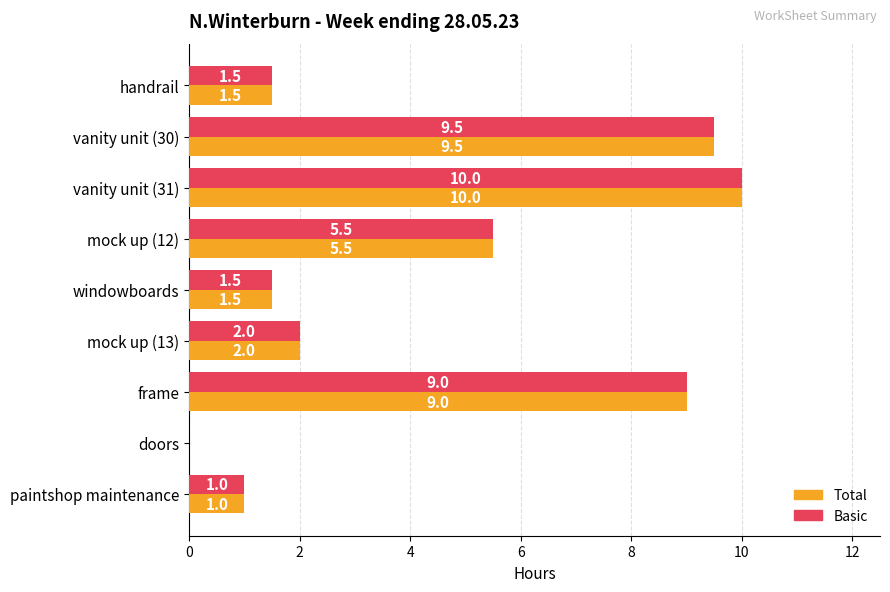

At which category is the sum across all series the highest?

vanity unit (31)